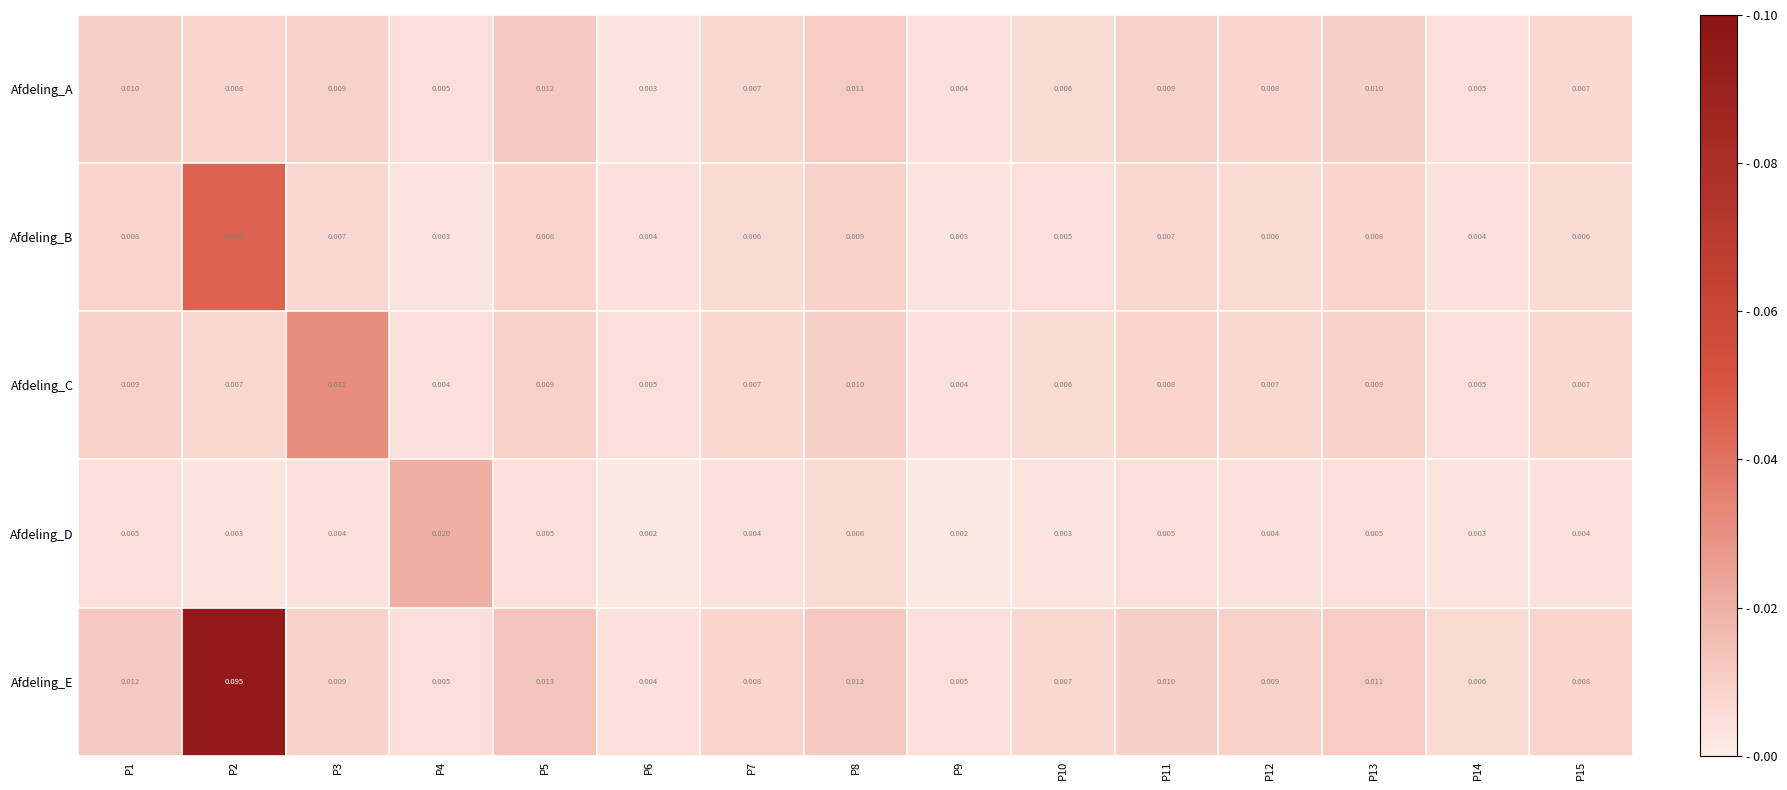

At how many categories does at least one series exceed 0?

15